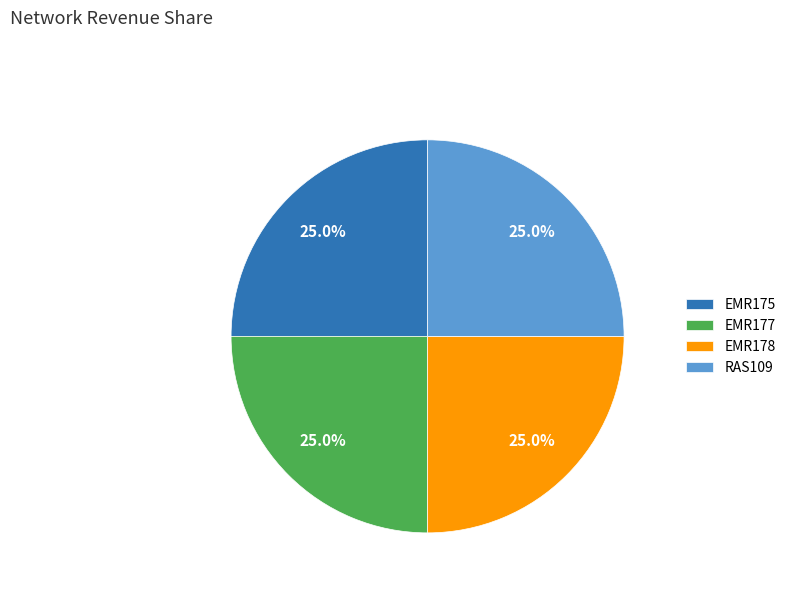

Count the number of slices in the pie.

4